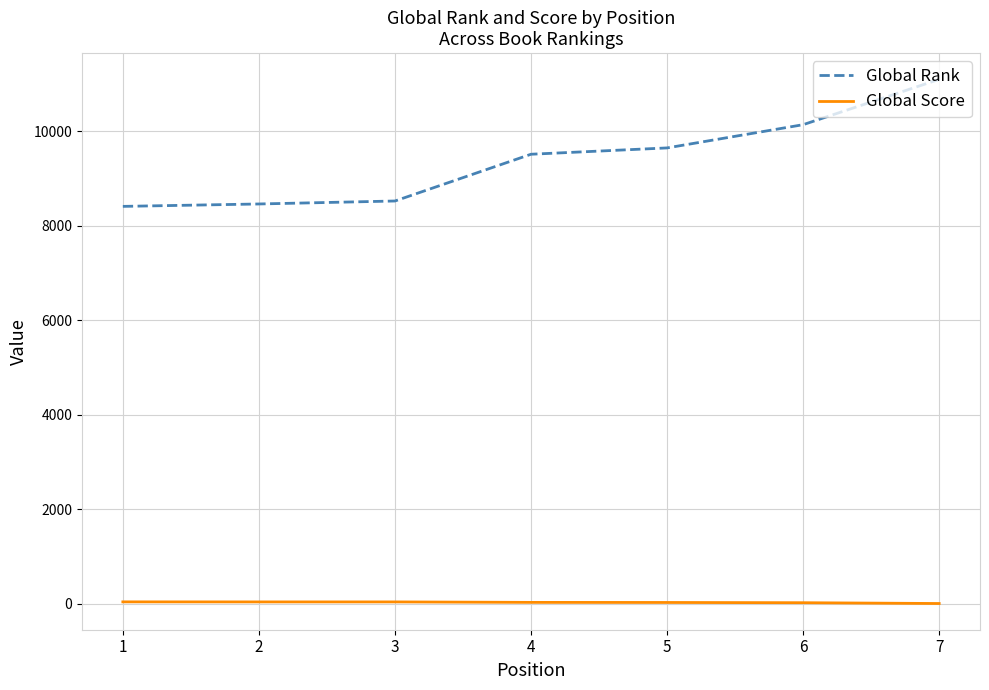

Does the chart have visible grid lines?

Yes